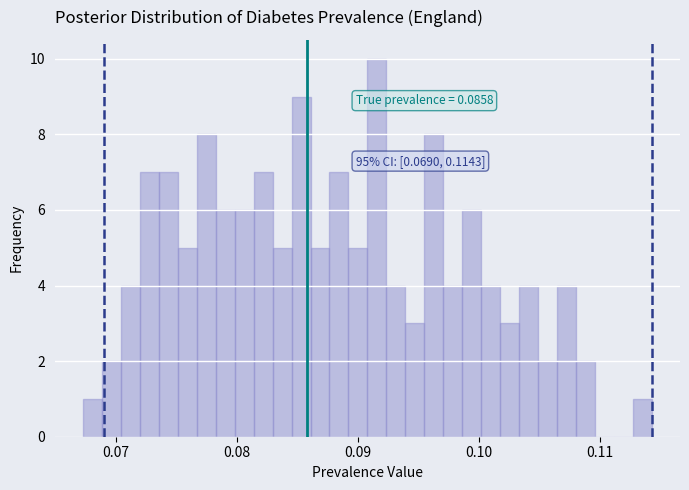

Around what value on the x-axis is the tallest bar? Give the approximate position of its centre, as read against the axis.

0.092